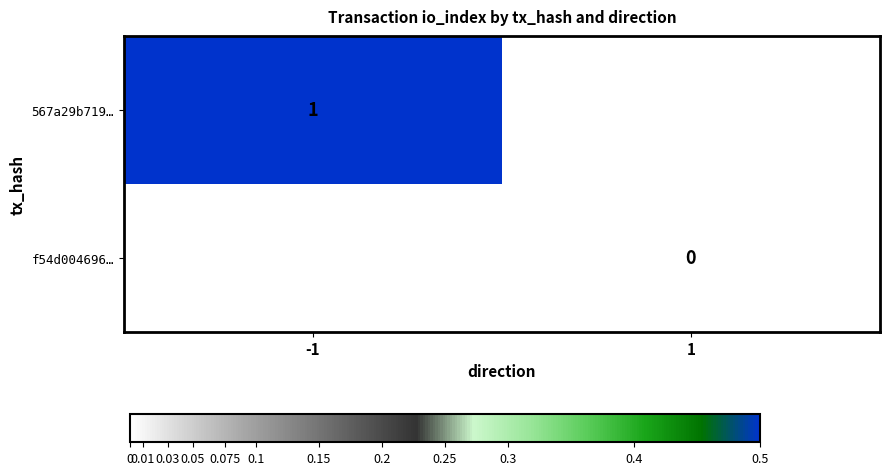

True or false: 567a29b719… has a value of 1 at -1.

True